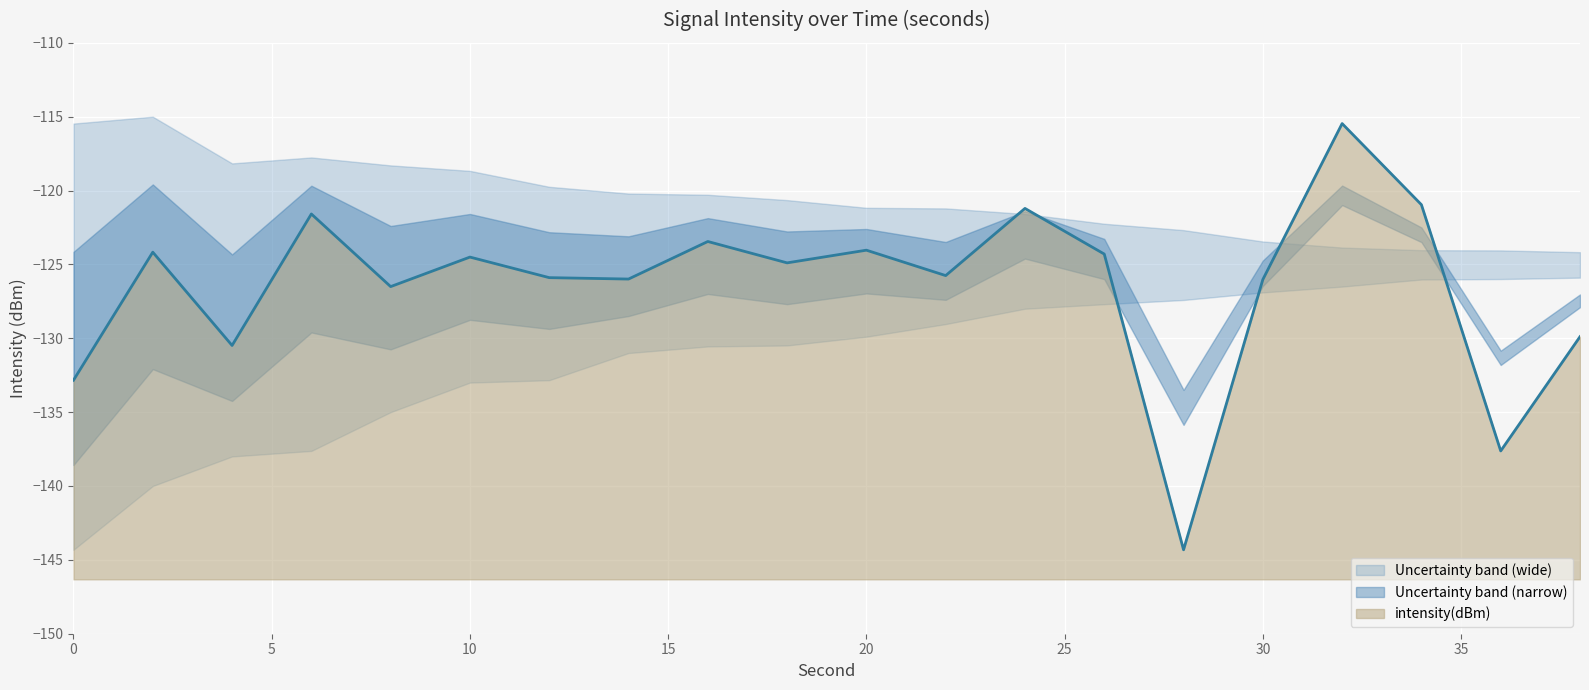

At which category does upper_bound reach its first local valley?

4